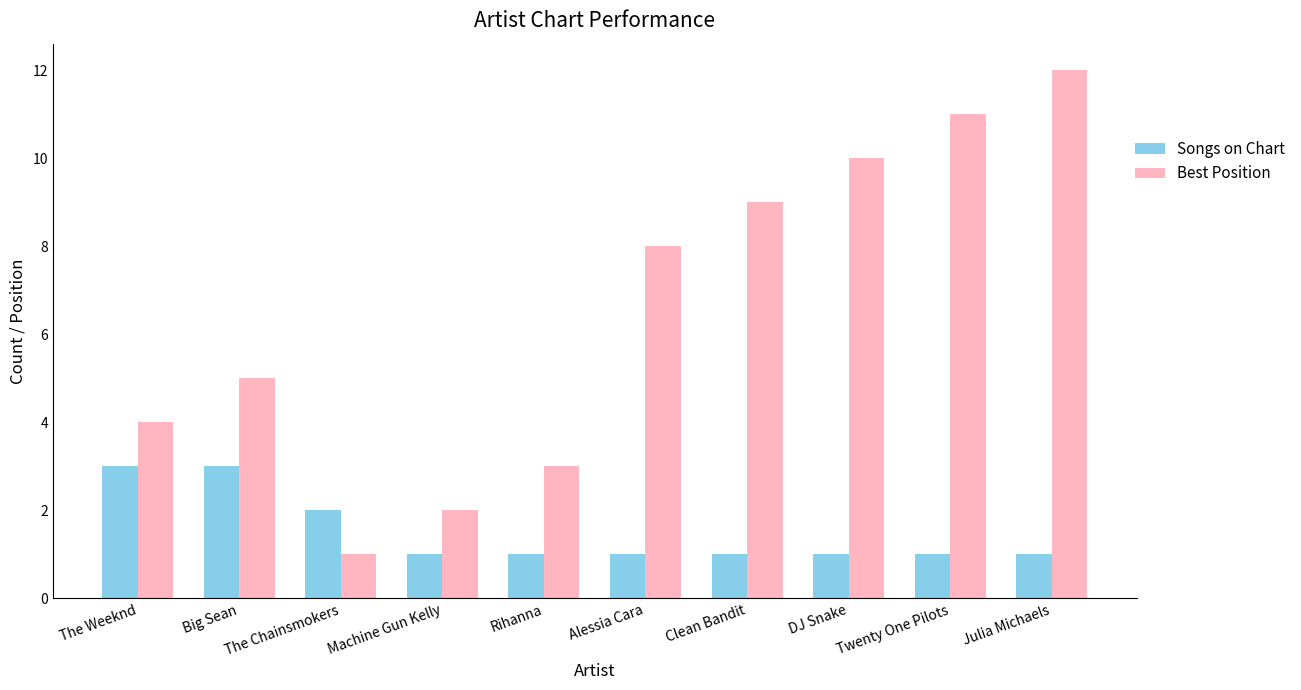

Read the Songs on Chart value at Twenty One Pilots.

1